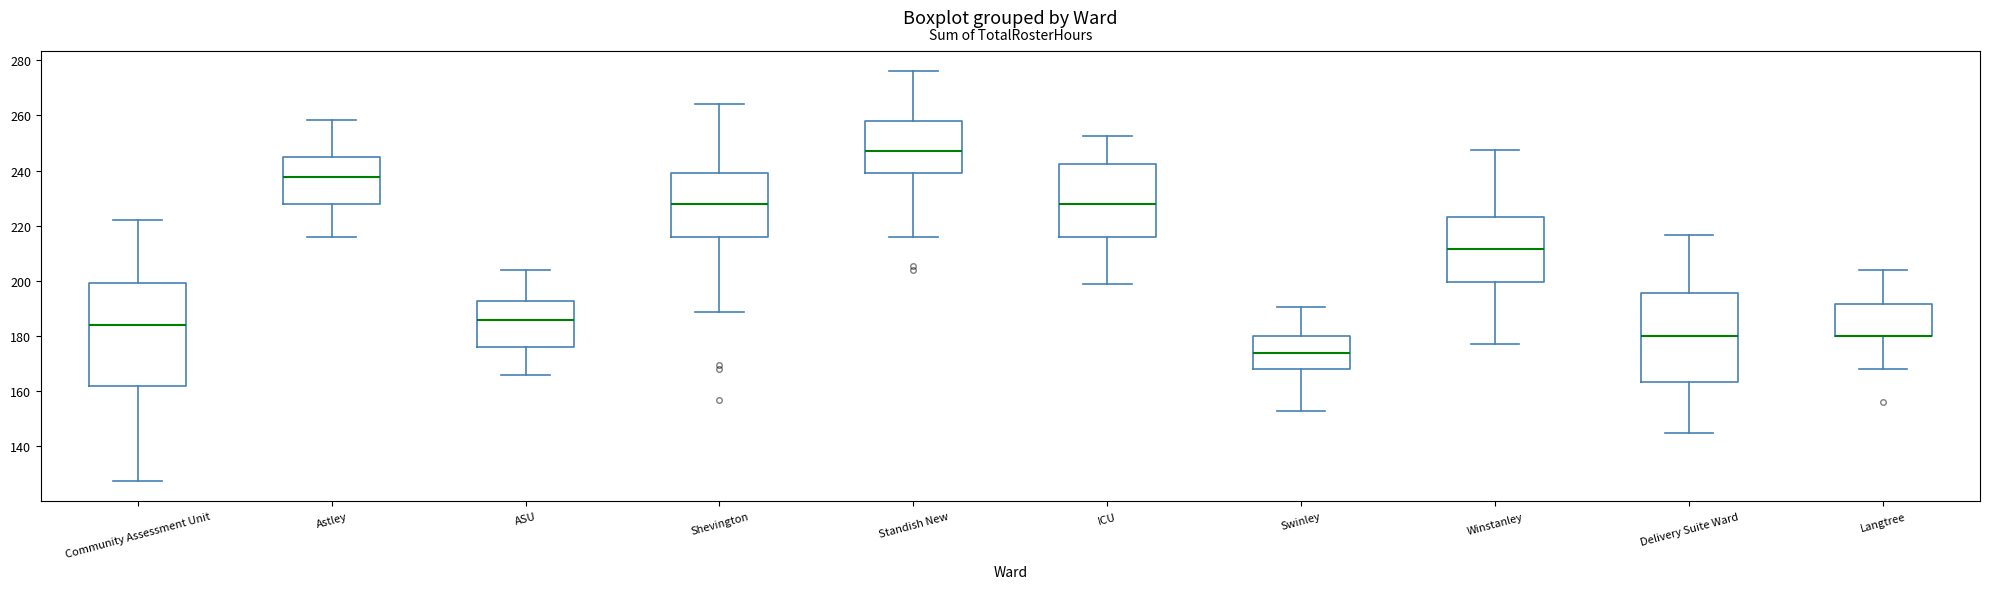

Reading left to right, transcribe this box plot: for each box, give where its median line is, the range the box spans, and where its two whiskers end, as read against the y-axis. The values are not printed on the chart, so give them approximately, as read against the axis.

Community Assessment Unit: median 184, box 162 to 200, whiskers 128 to 222
Astley: median 238, box 228 to 244, whiskers 216 to 258
ASU: median 186, box 176 to 192, whiskers 166 to 204
Shevington: median 228, box 216 to 240, whiskers 188 to 264
Standish New: median 248, box 240 to 258, whiskers 216 to 276
ICU: median 228, box 216 to 242, whiskers 200 to 252
Swinley: median 174, box 168 to 180, whiskers 154 to 190
Winstanley: median 212, box 200 to 224, whiskers 178 to 248
Delivery Suite Ward: median 180, box 164 to 196, whiskers 144 to 216
Langtree: median 180 (drawn on the box's lower edge), box 180 to 192, whiskers 168 to 204